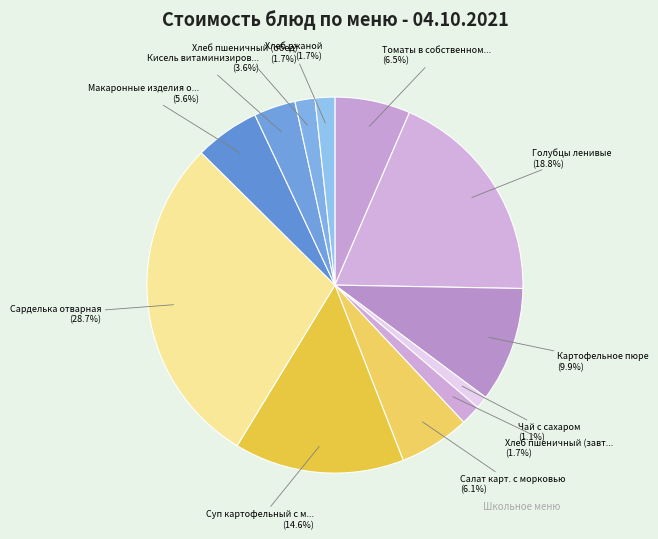

Which slice is the largest?

Сарделька отварная